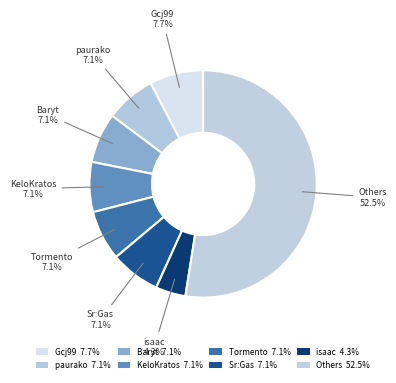

How many slices are in this pie chart?

8